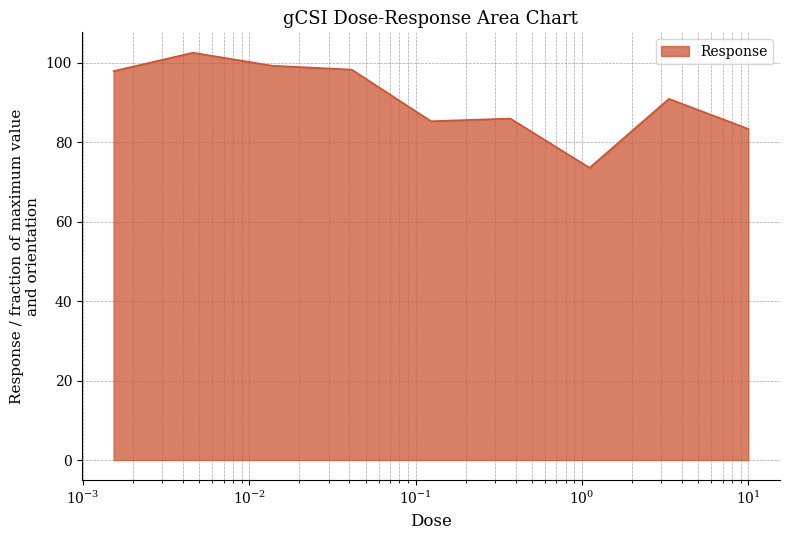

What is the maximum value shown in the chart?

102.5